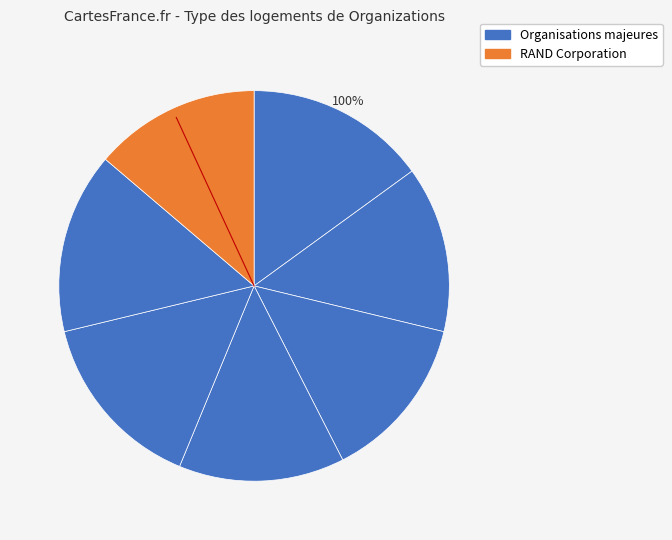

Count the number of slices in the pie.

7